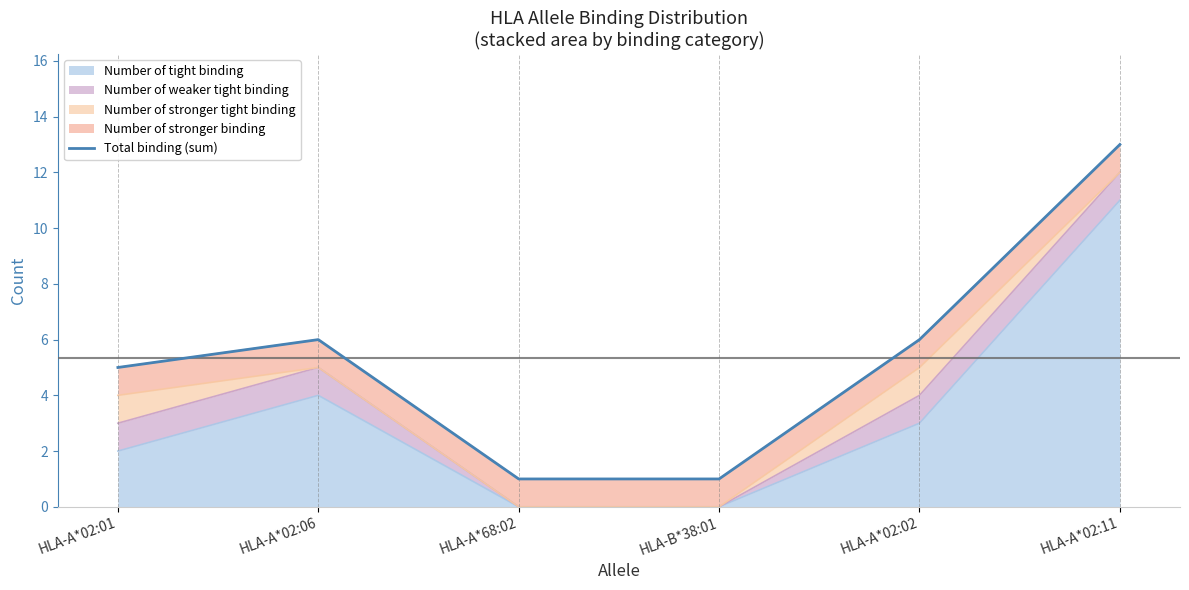

The value of Number of tight binding at HLA-A*02:11 is 18. True or false?

False